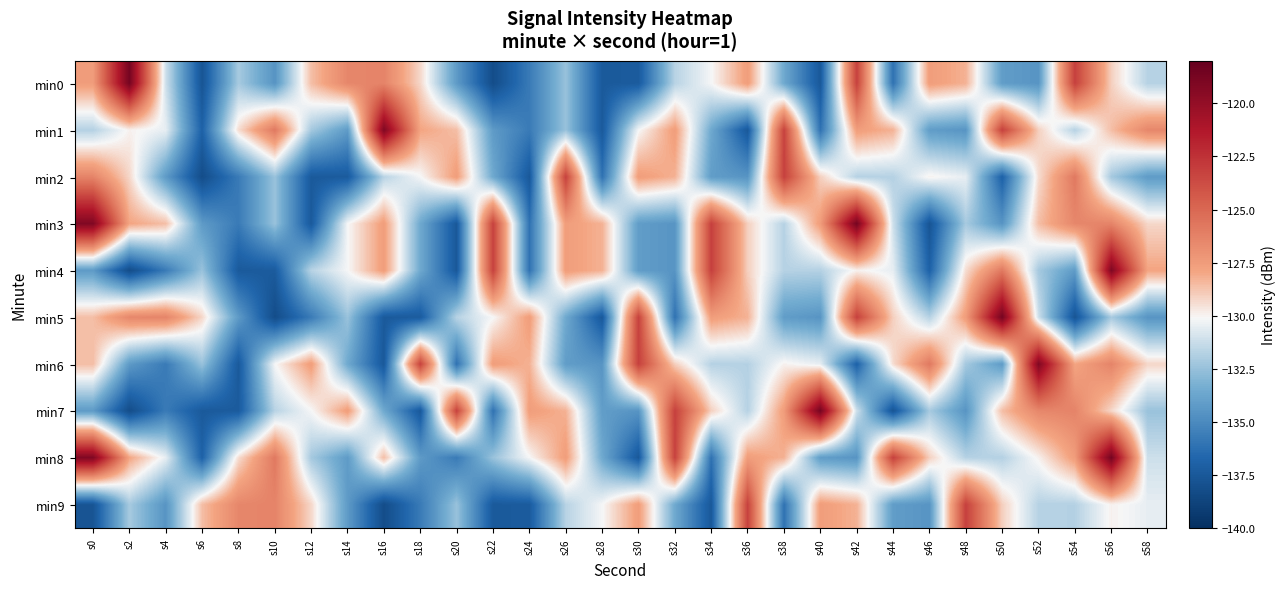

Rank the series at s42 from lowest to highest value.

min6, min8, min2, min7, min4, min9, min1, min0, min5, min3